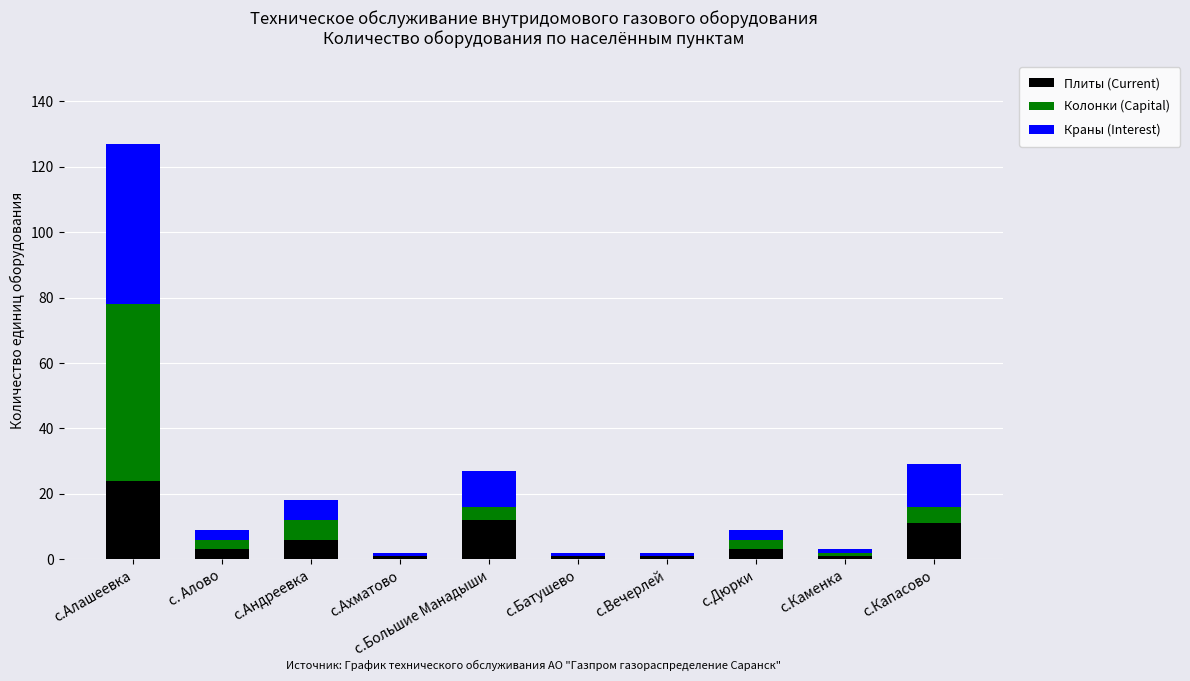

At which category is the sum across all series the highest?

с.Алашеевка